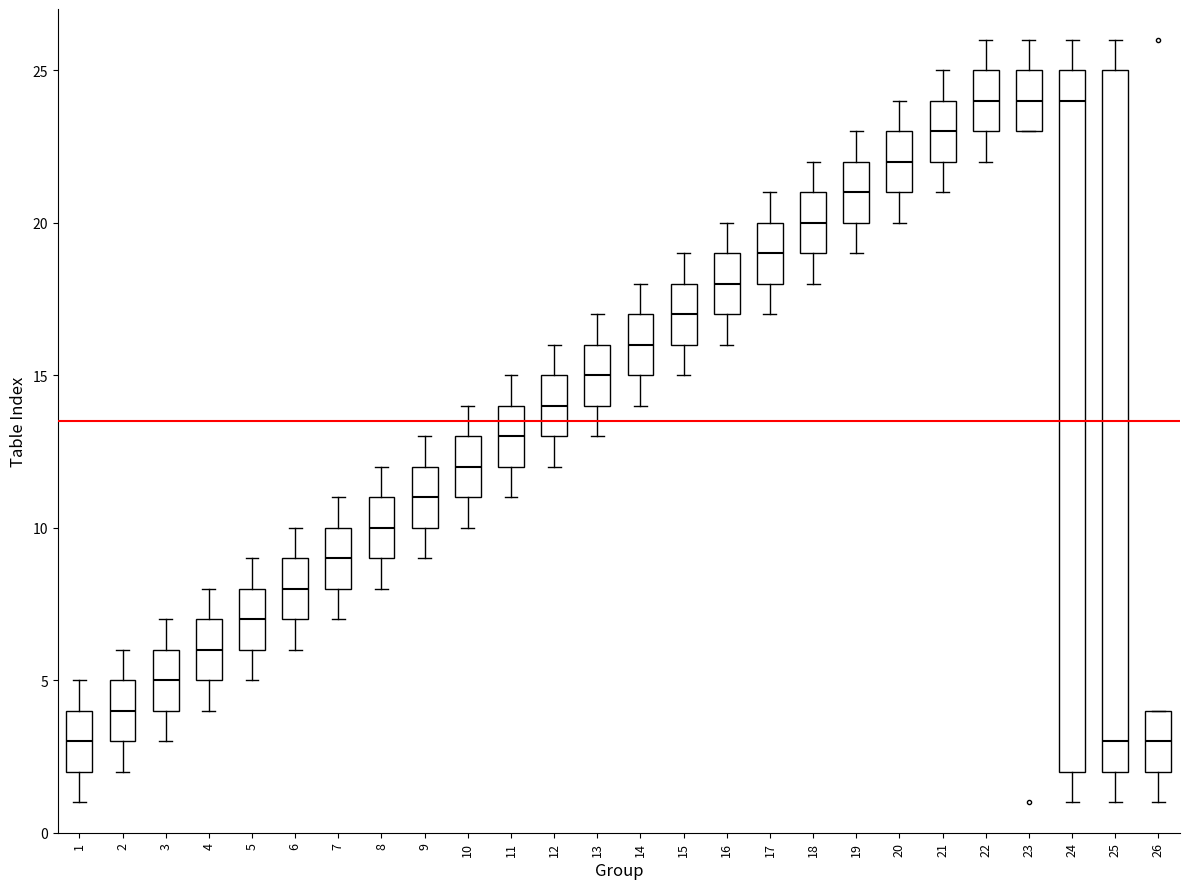

Reading left to right, transcribe this box plot: for each box, give where its median line is, the range the box spans, and where its two whiskers end, as read against the y-axis. The values are not printed on the chart, so give them approximately, as read against the axis.

1: median 3, box 2 to 4, whiskers 1 to 5
2: median 4, box 3 to 5, whiskers 2 to 6
3: median 5, box 4 to 6, whiskers 3 to 7
4: median 6, box 5 to 7, whiskers 4 to 8
5: median 7, box 6 to 8, whiskers 5 to 9
6: median 8, box 7 to 9, whiskers 6 to 10
7: median 9, box 8 to 10, whiskers 7 to 11
8: median 10, box 9 to 11, whiskers 8 to 12
9: median 11, box 10 to 12, whiskers 9 to 13
10: median 12, box 11 to 13, whiskers 10 to 14
11: median 13, box 12 to 14, whiskers 11 to 15
12: median 14, box 13 to 15, whiskers 12 to 16
13: median 15, box 14 to 16, whiskers 13 to 17
14: median 16, box 15 to 17, whiskers 14 to 18
15: median 17, box 16 to 18, whiskers 15 to 19
16: median 18, box 17 to 19, whiskers 16 to 20
17: median 19, box 18 to 20, whiskers 17 to 21
18: median 20, box 19 to 21, whiskers 18 to 22
19: median 21, box 20 to 22, whiskers 19 to 23
20: median 22, box 21 to 23, whiskers 20 to 24
21: median 23, box 22 to 24, whiskers 21 to 25
22: median 24, box 23 to 25, whiskers 22 to 26
23: median 24, box 23 to 25, whiskers 23 to 26
24: median 24, box 2 to 25, whiskers 1 to 26
25: median 3, box 2 to 25, whiskers 1 to 26
26: median 3, box 2 to 4, whiskers 1 to 4